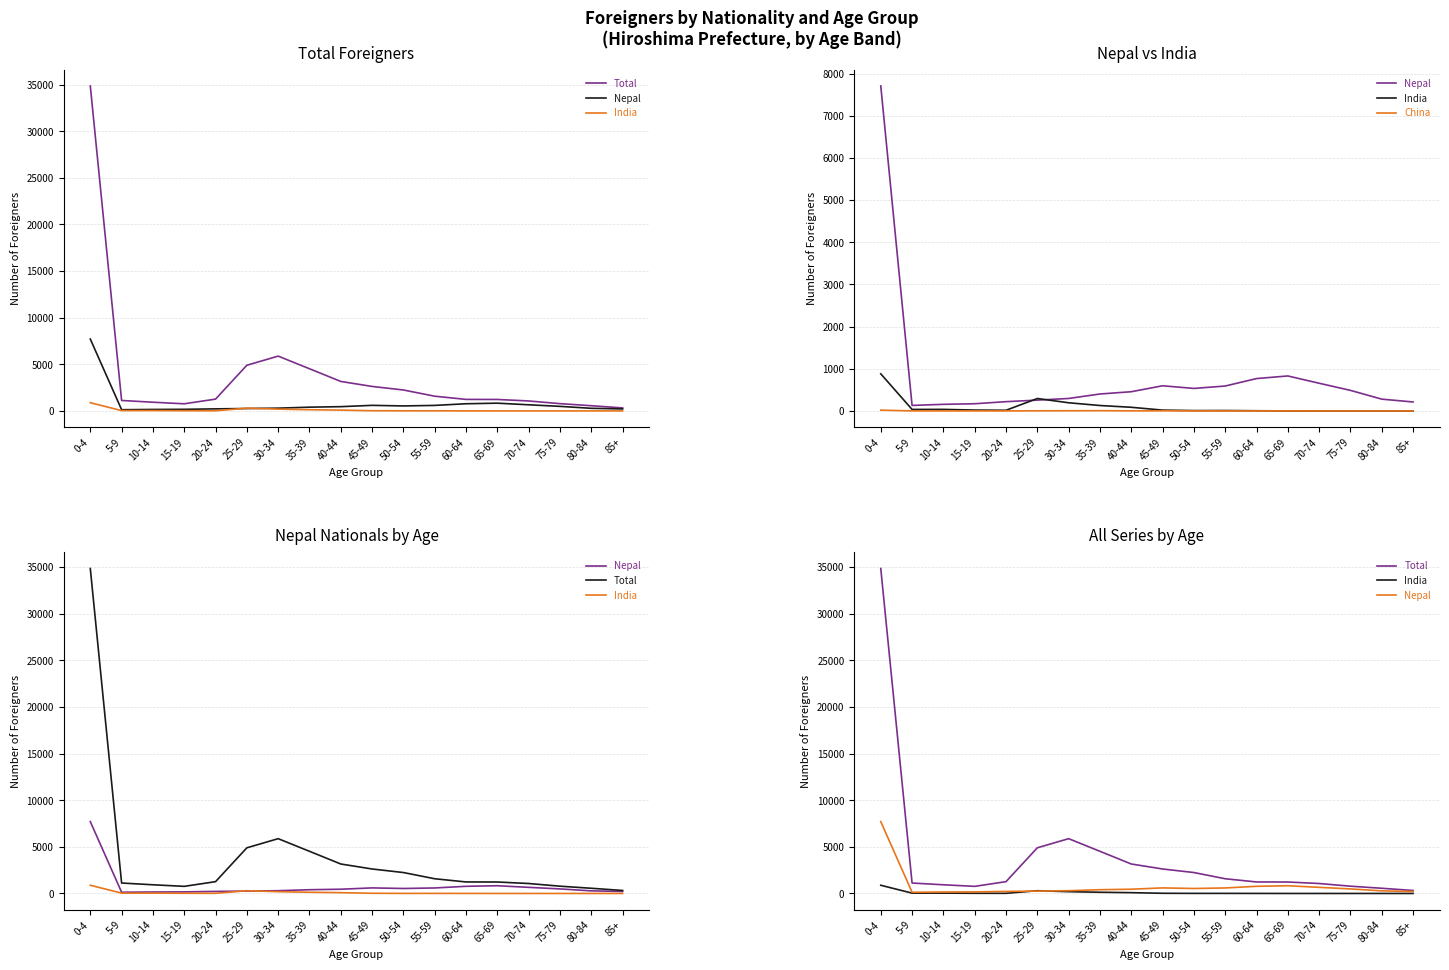

What is the difference between the maximum and minimum values in the Nepal series?

7576